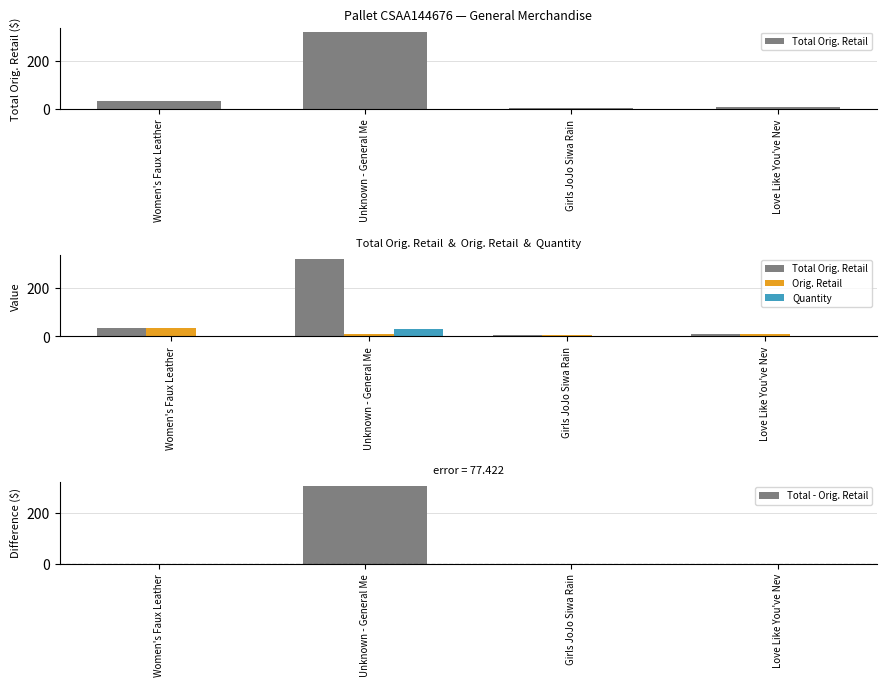

How many values in the Orig. Retail series exceed 9?

3